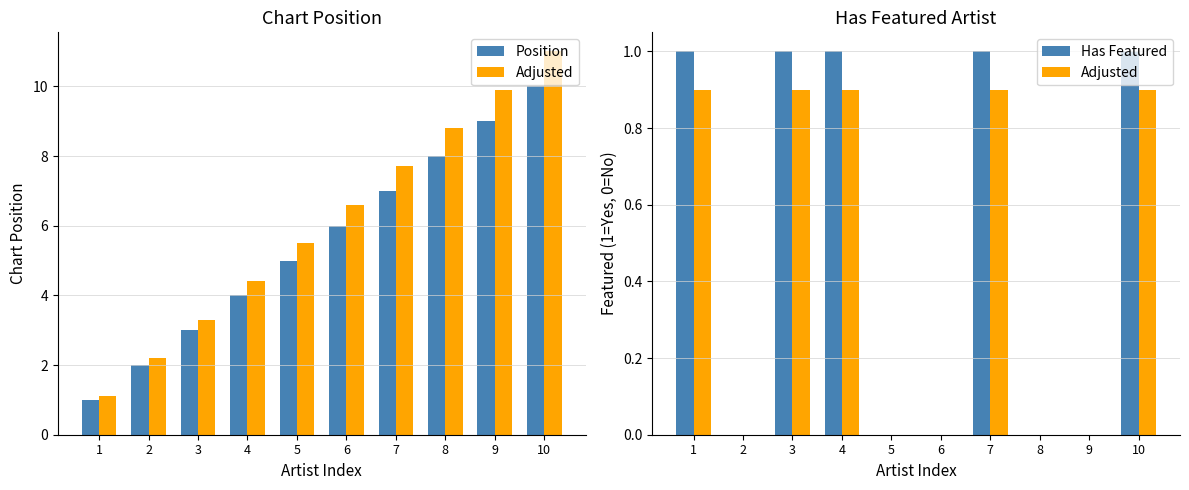

Between 8 and 6, which is larger?

8